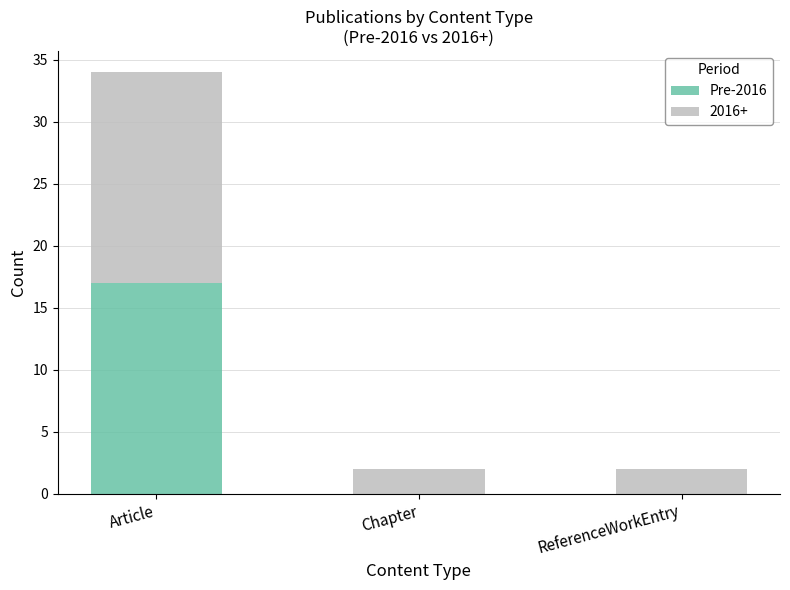

The value of Pre-2016 at Article is 17. True or false?

True